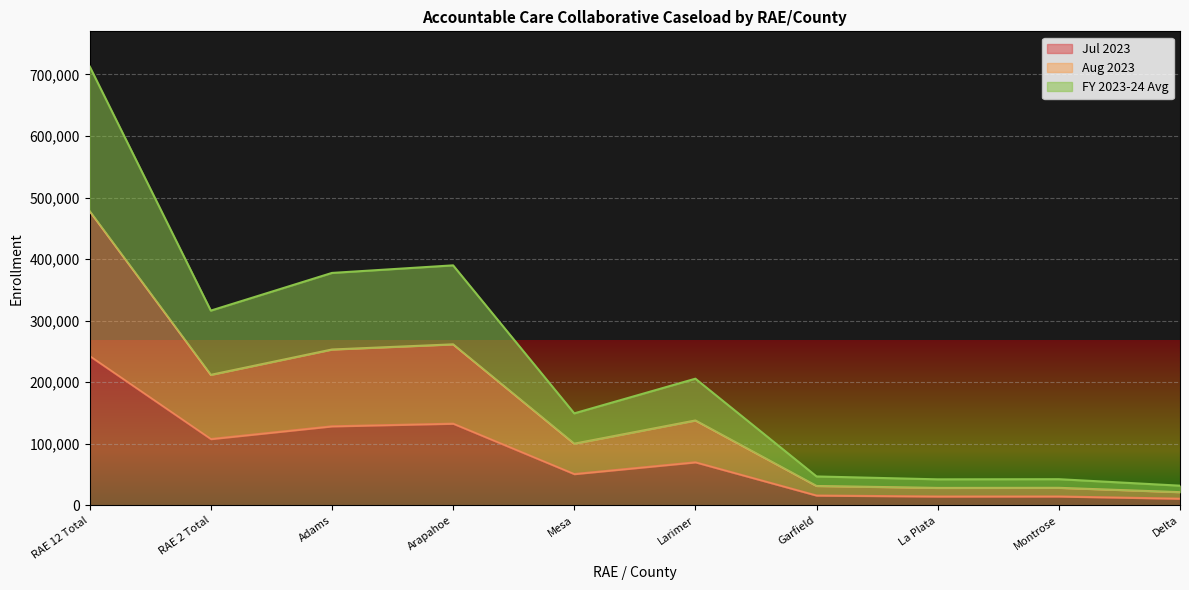

Count the number of data series in this chart.

3